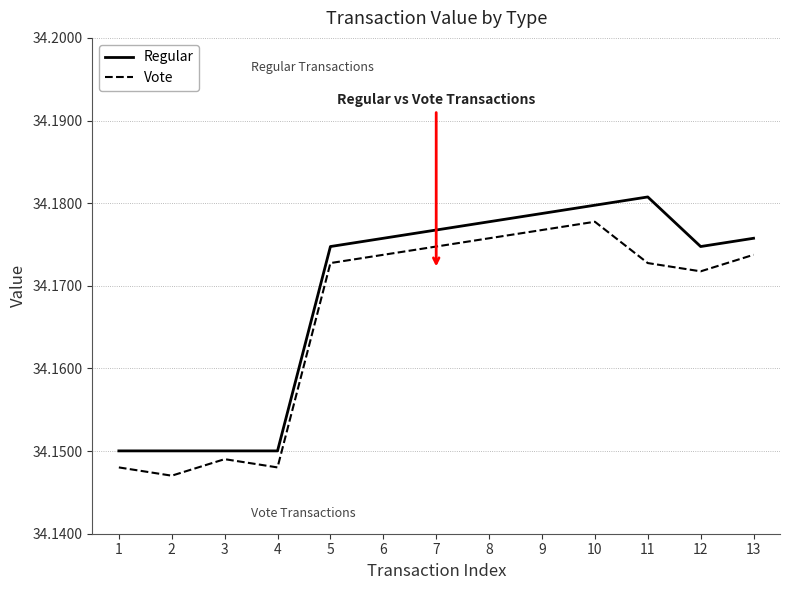

Rank the series by their average value, from lowest to highest.

Vote, Regular